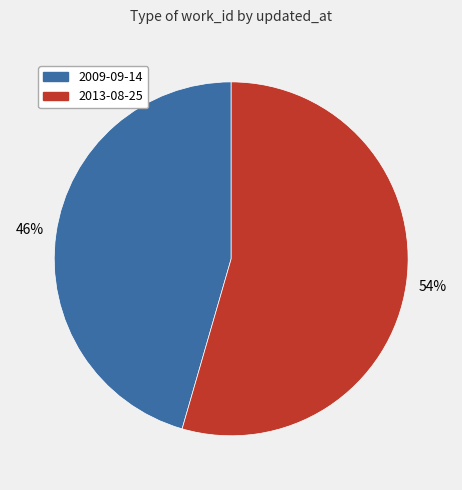

To the nearest percent, what is the average slice percentage?

50%